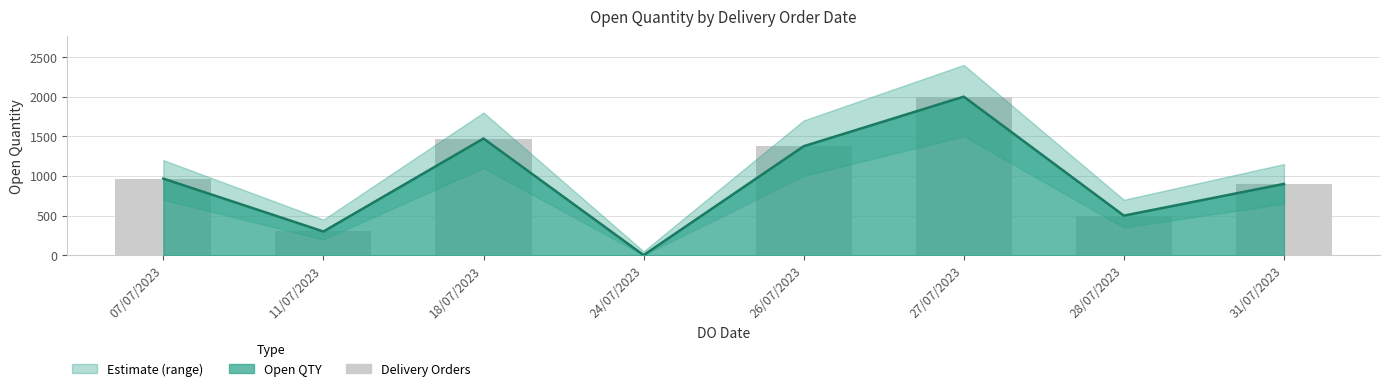

Are the bars grouped side by side (vs. stacked)?

No